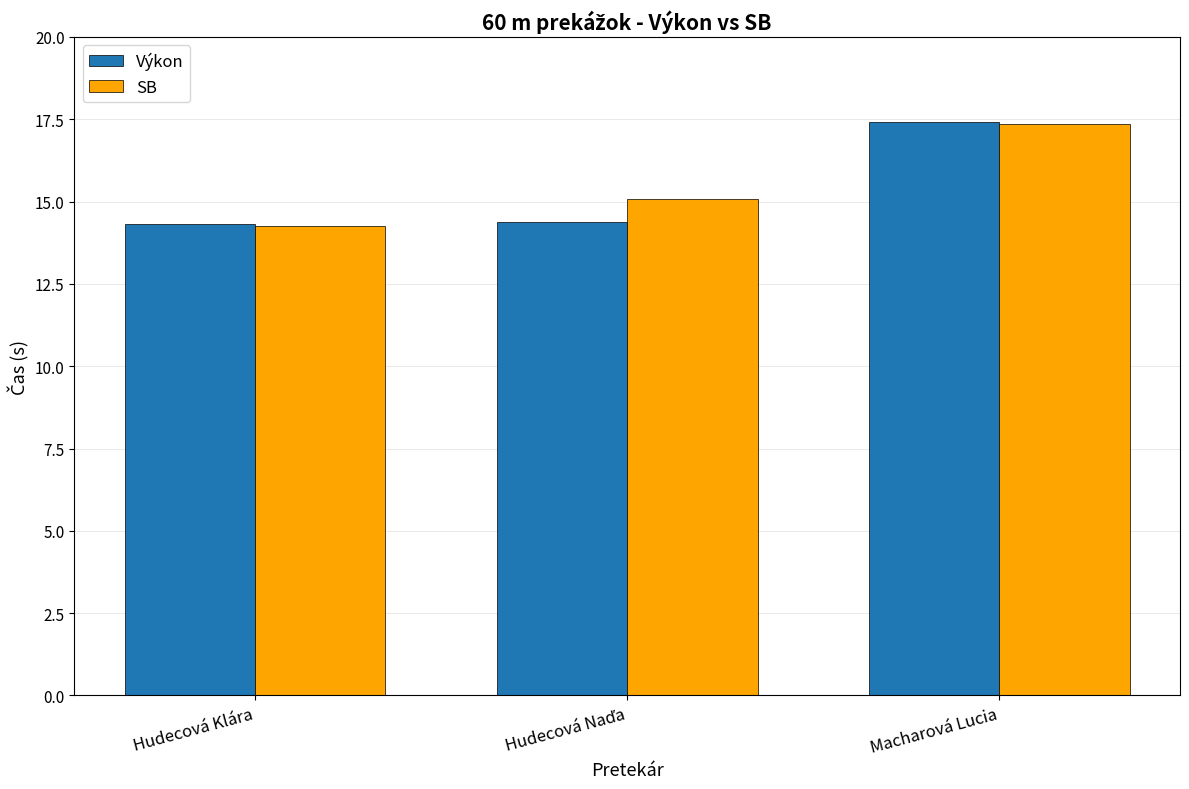

How many bars are there in total?

6